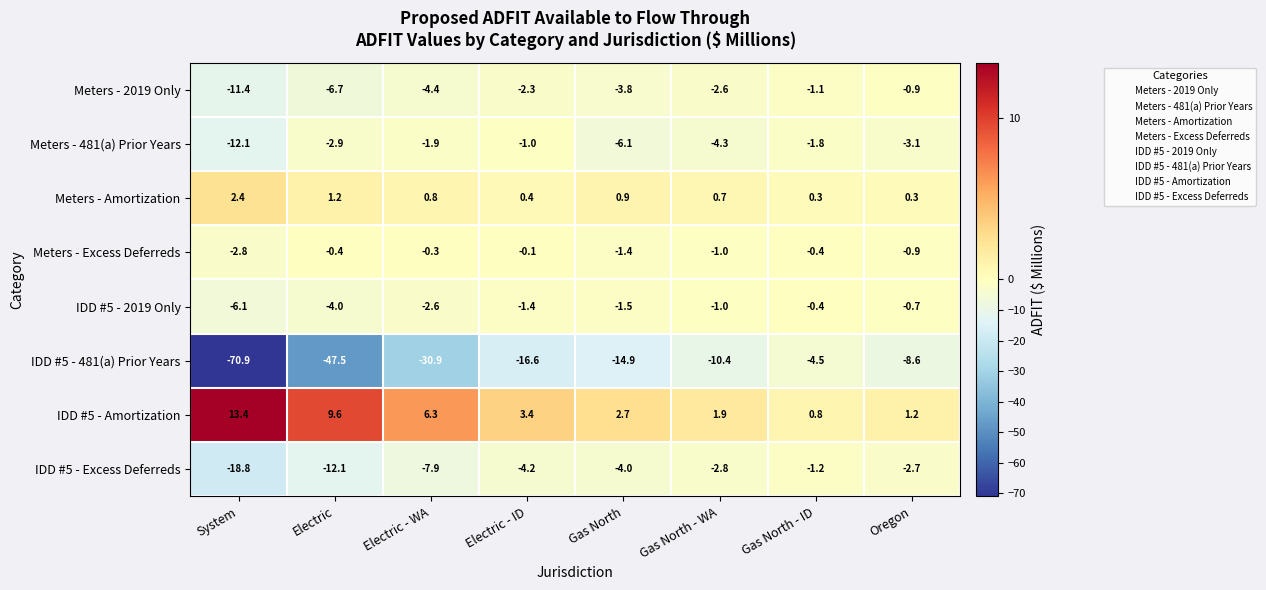

Read the Meters - 481(a) Prior Years value at Gas North.

-6.1